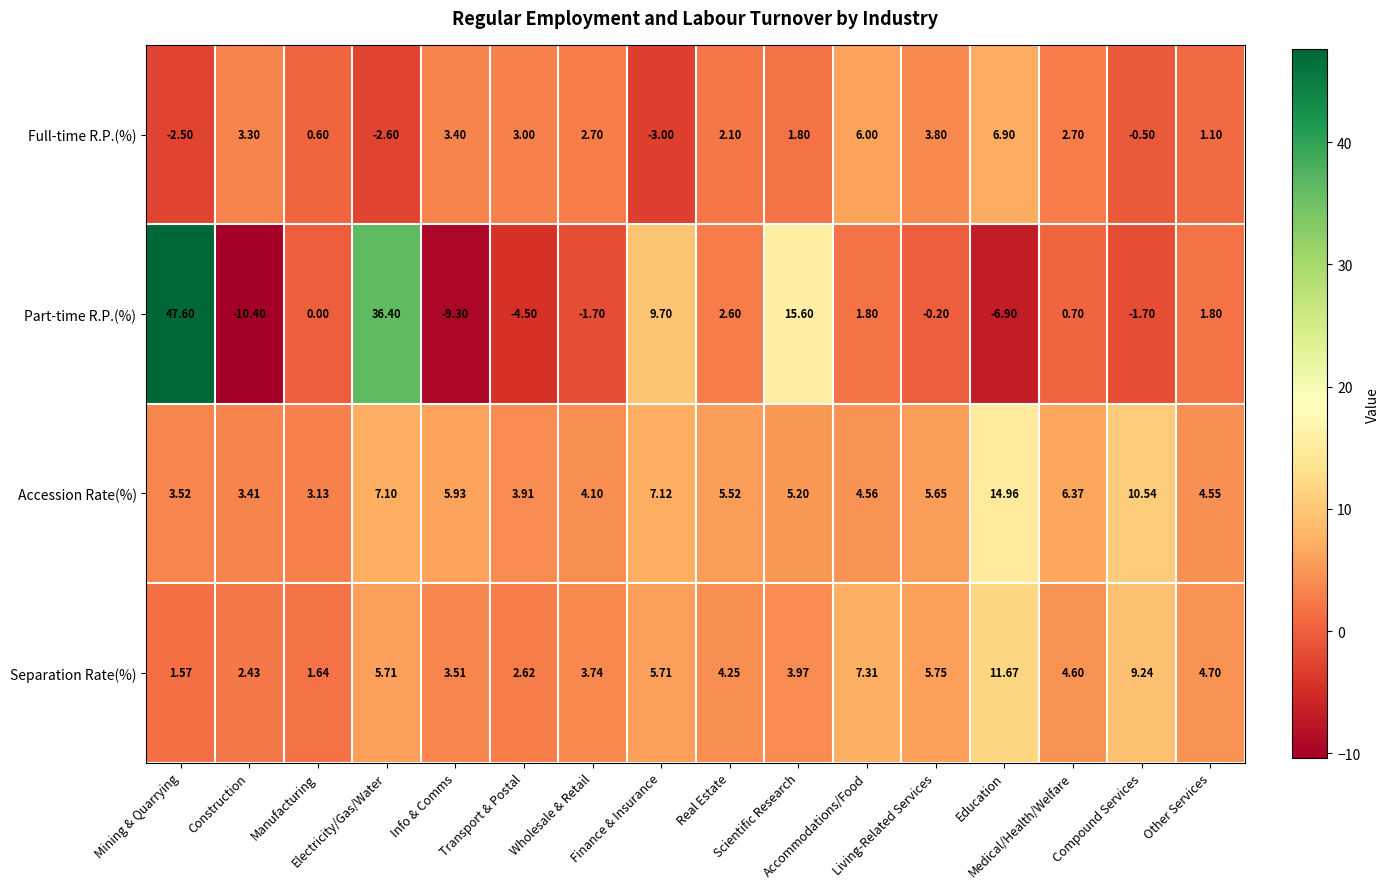

Rank the series by their maximum value, from lowest to highest.

Full-time R.P.(%), Separation Rate(%), Accession Rate(%), Part-time R.P.(%)